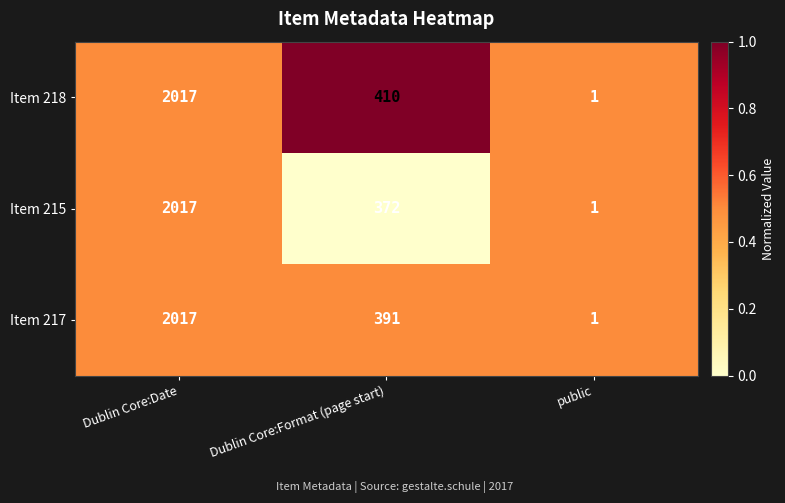

How many Item 217 values are between 1 and 2017?

3